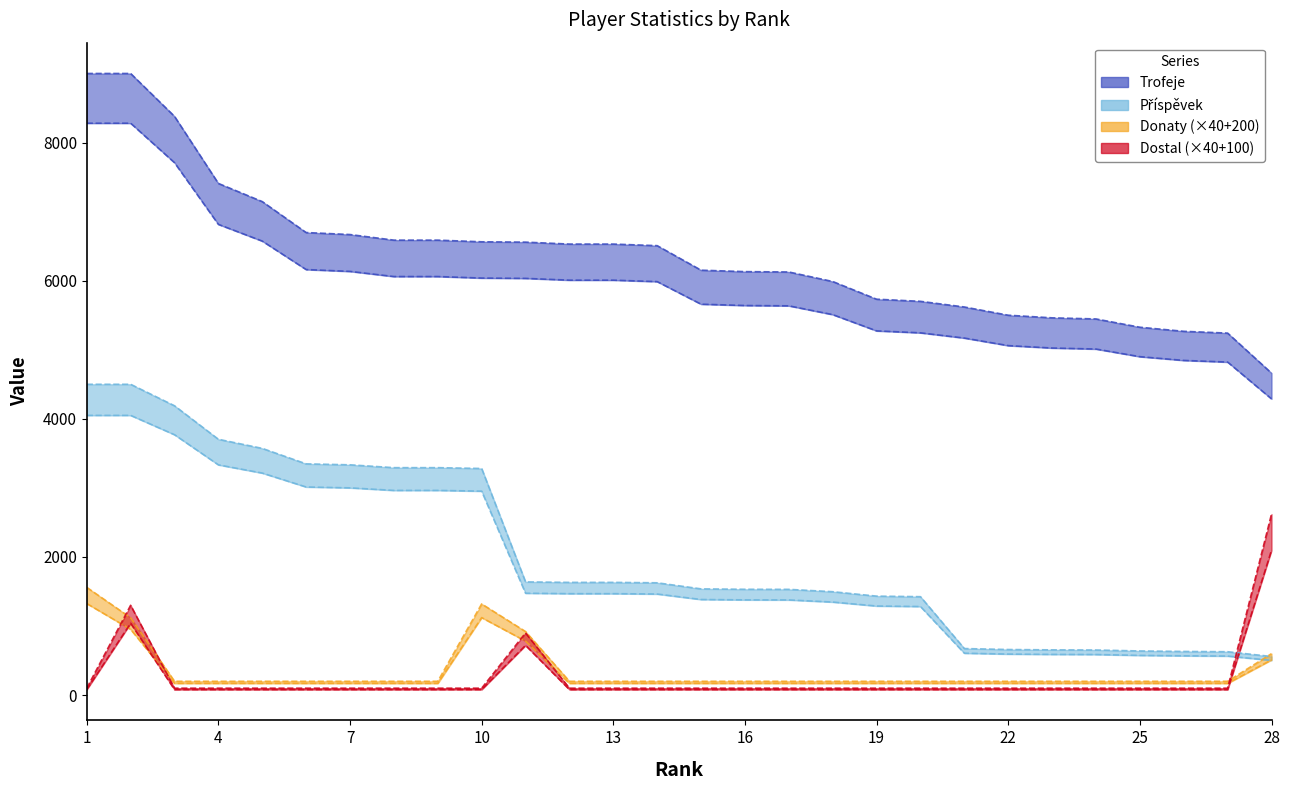

What is the value of the Trofeje point at the 13th from the left?

6530